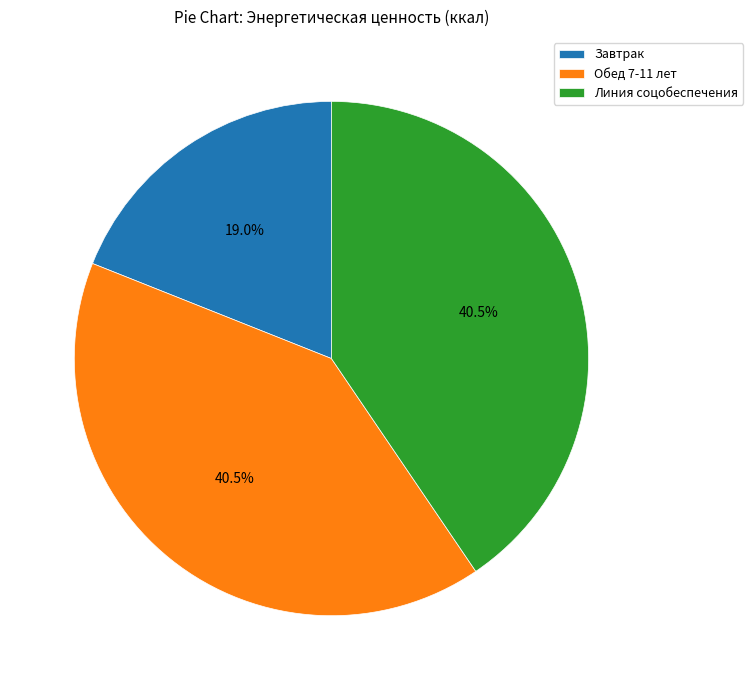

What is the ratio of the value at Завтрак to the value at Обед 7-11 лет?

0.5